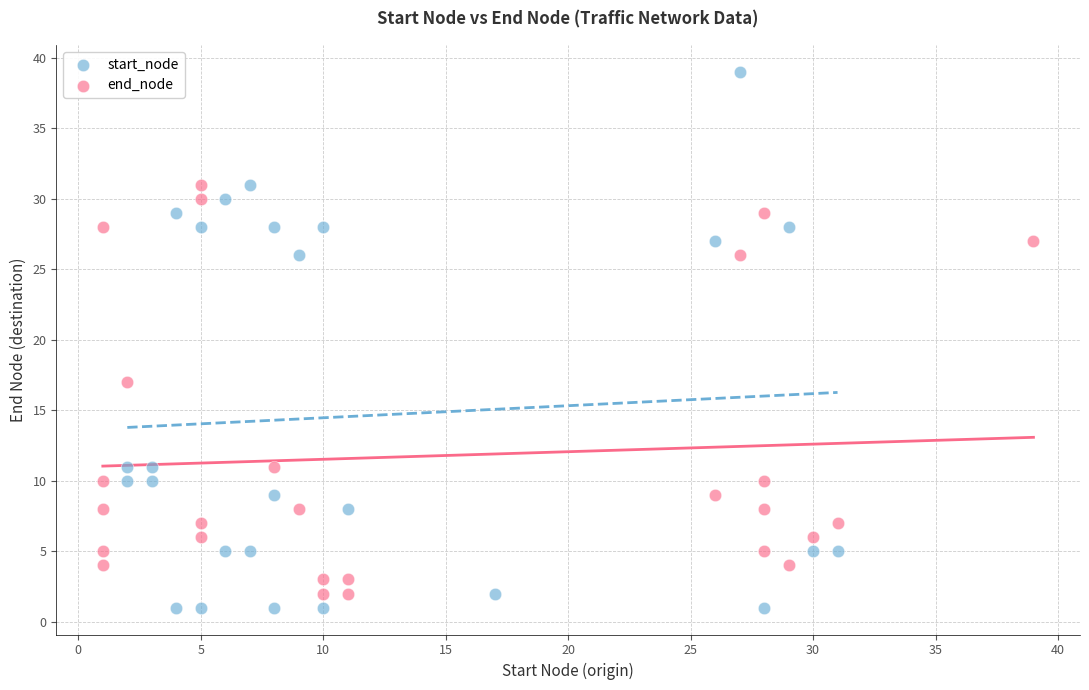

Which series reaches the maximum Y coordinate?

start_node